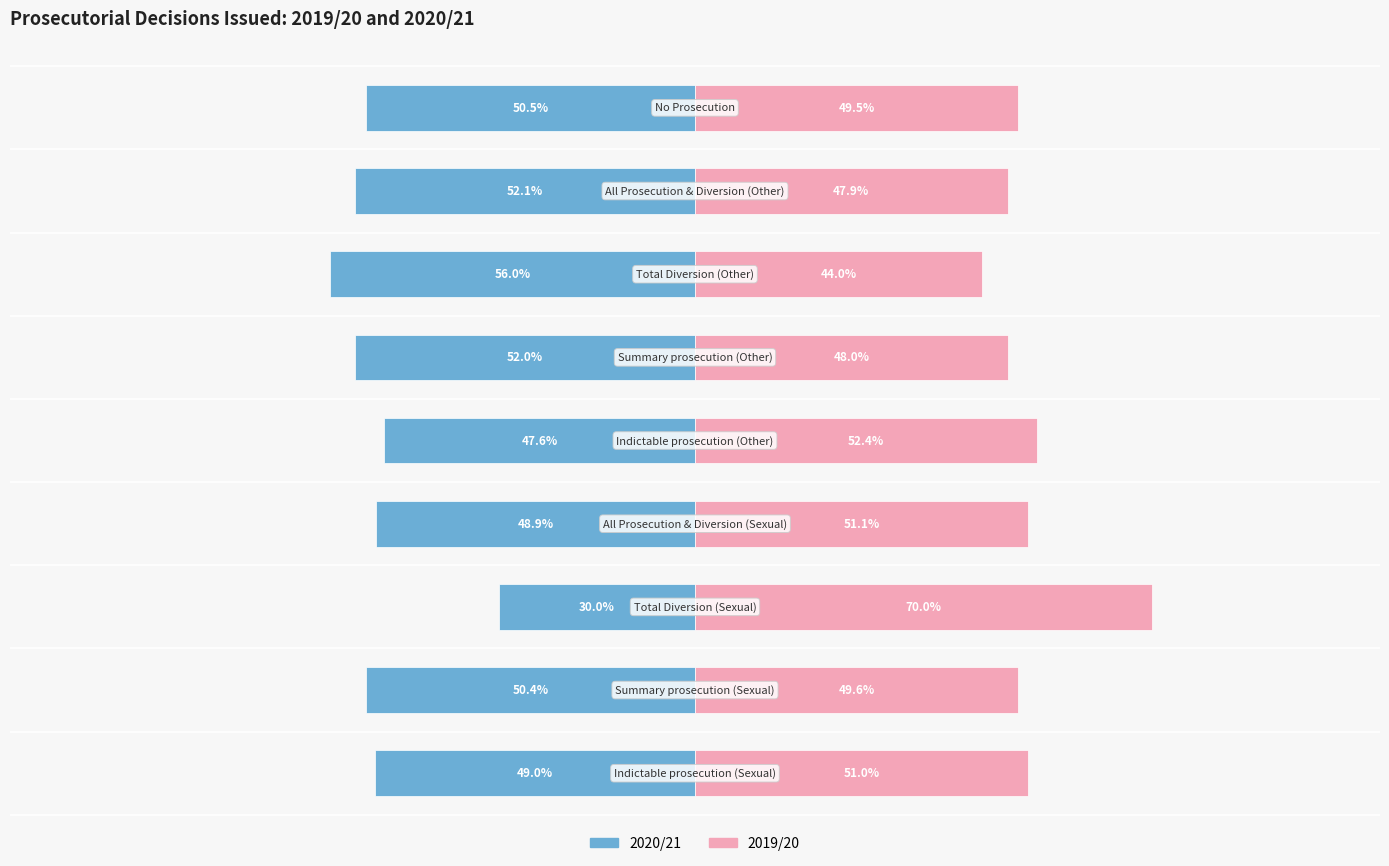

Does the chart contain stacked bars?

No